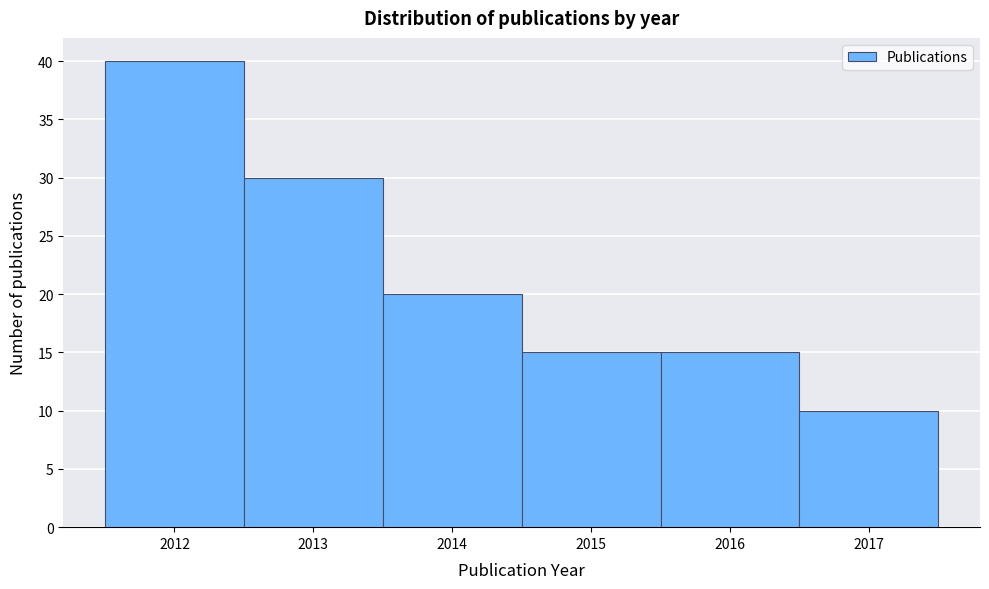

Reading left to right, list every bar in this chart as the range it spans on the x-axis followed by its height. The values are not printed on the chart, so give them approximately, as read against the axis.

2011.5 to 2012.5: 40
2012.5 to 2013.5: 30
2013.5 to 2014.5: 20
2014.5 to 2015.5: 15
2015.5 to 2016.5: 15
2016.5 to 2017.5: 10